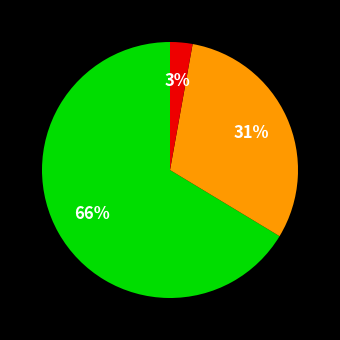

To the nearest percent, what is the average slice percentage?

33%